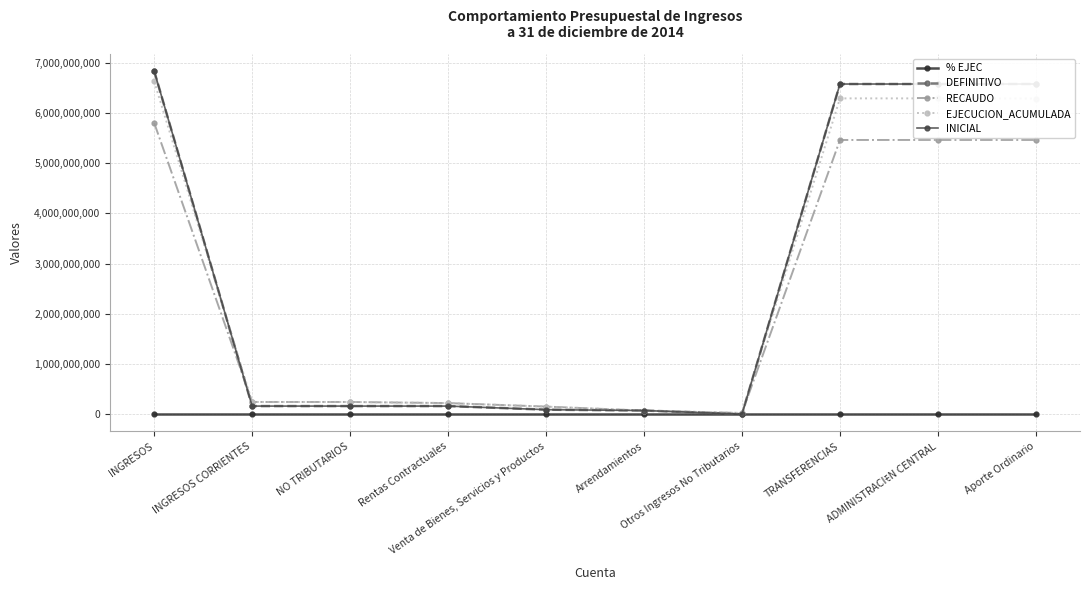

Is this an area chart (filled region under the line)?

No